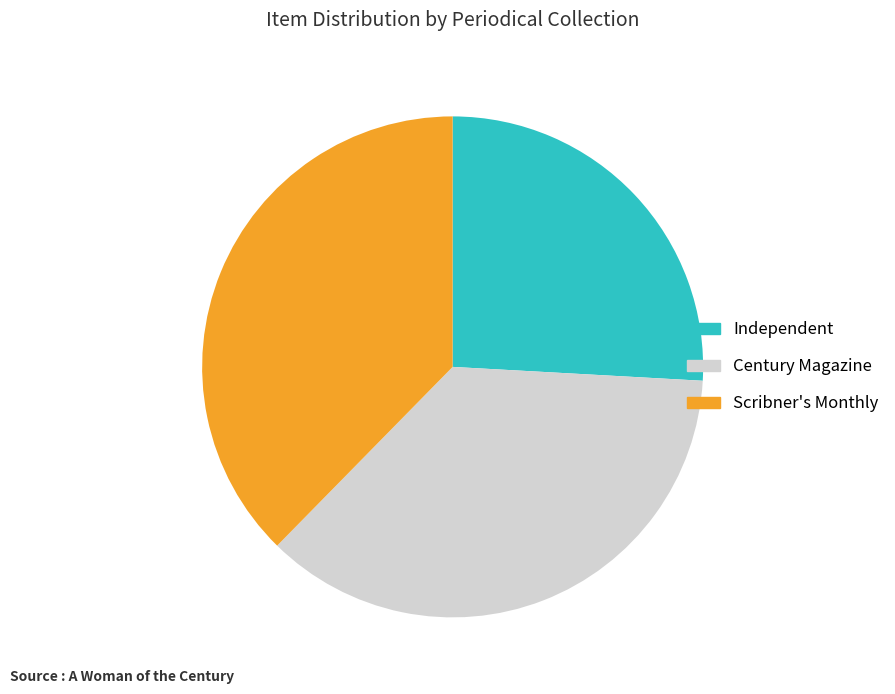

How many slices are in this pie chart?

3